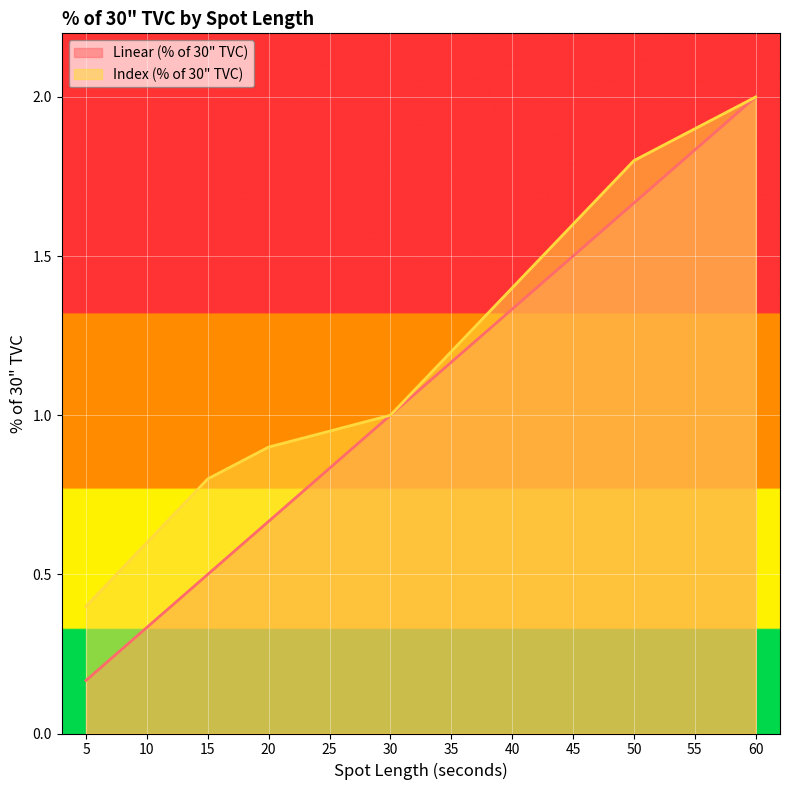

Does the chart display data point markers on the line(s)?

No